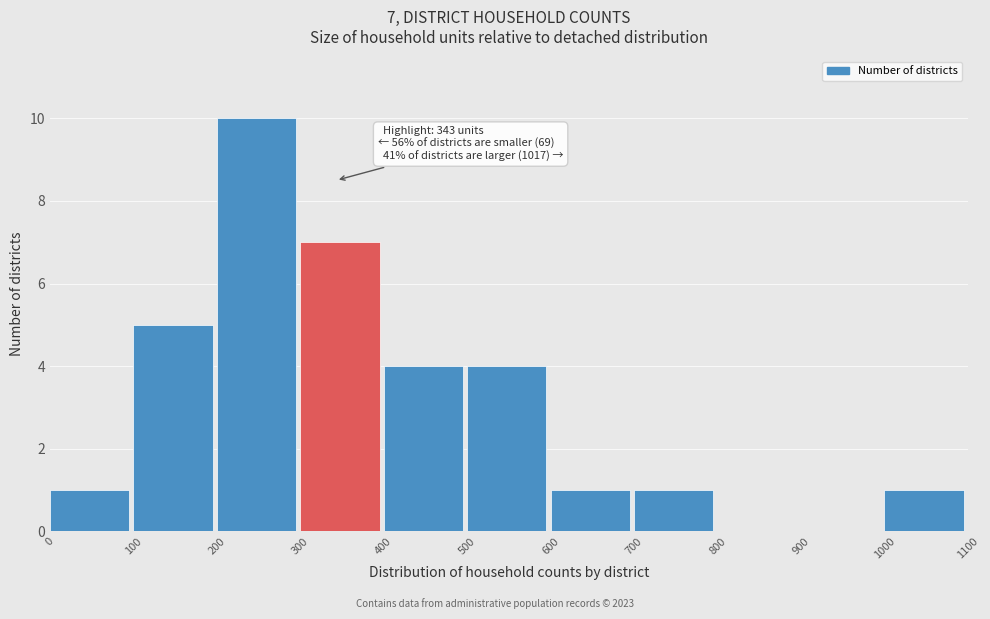

Over which range of the x-axis is the bar tallest?

200 to 300